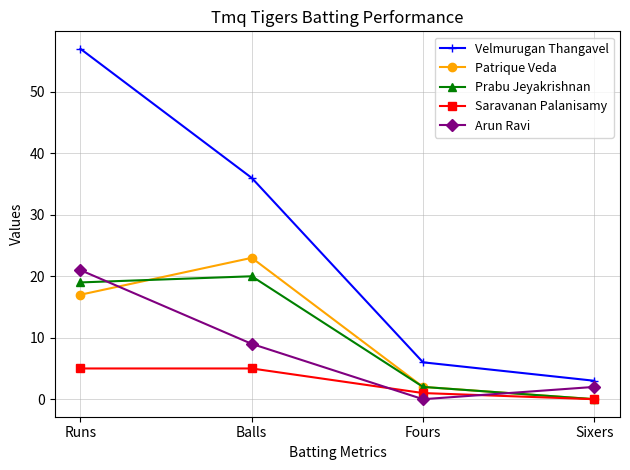

True or false: Prabu Jeyakrishnan and Velmurugan Thangavel cross at least once.

False